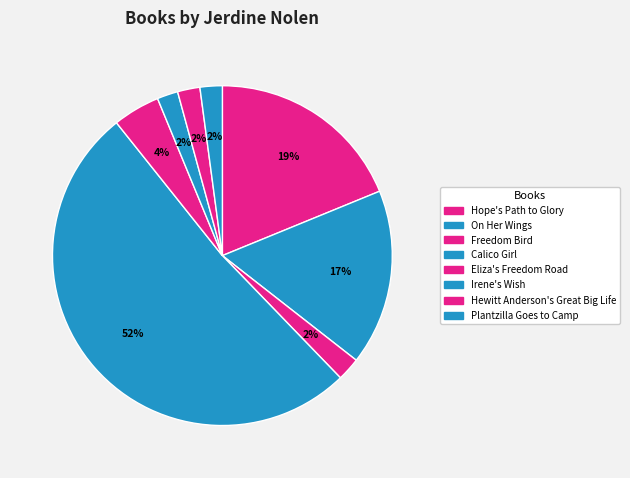

The Calico Girl slice represents 52% of the pie. True or false?

True